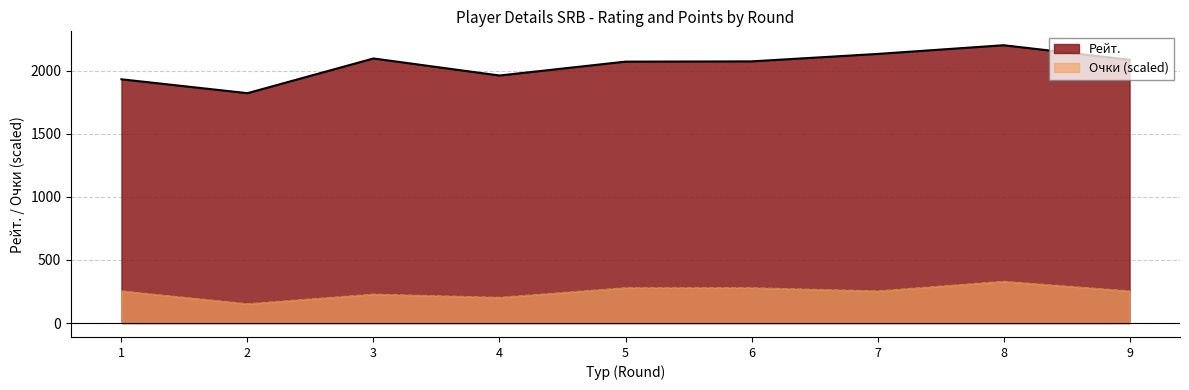

Is the value of Очки at 3 greater than the value of Рейт. at 6?

No